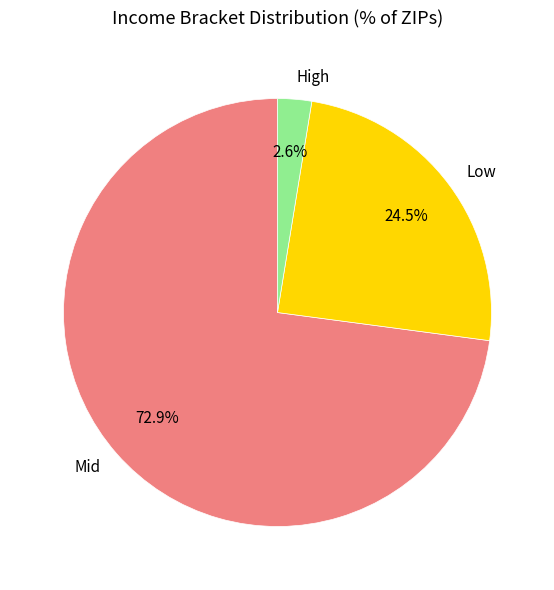

How many slices are in this pie chart?

3